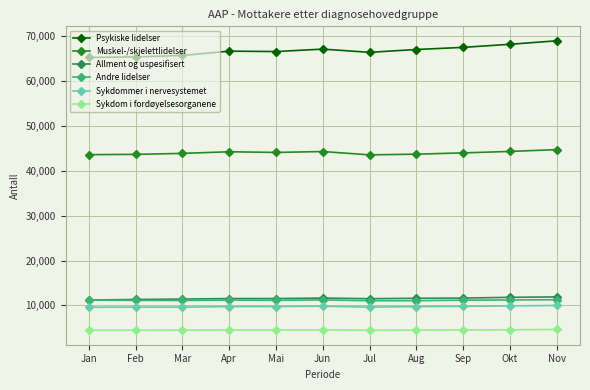

What is the difference between the maximum and second lowest values in the Psykiske lidelser series?

3590